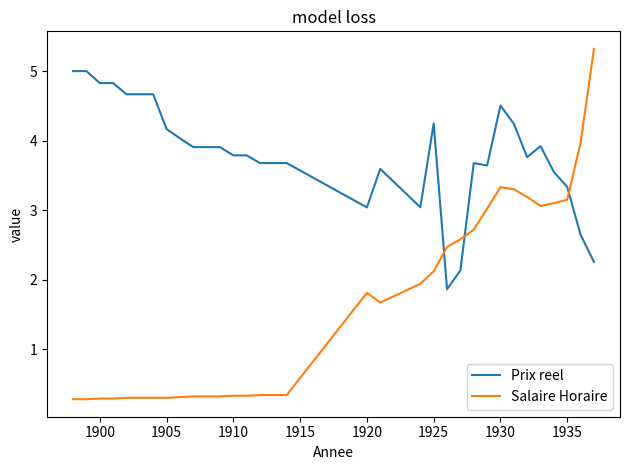

What is the difference between the maximum and minimum values in the Prix reel series?

3.1